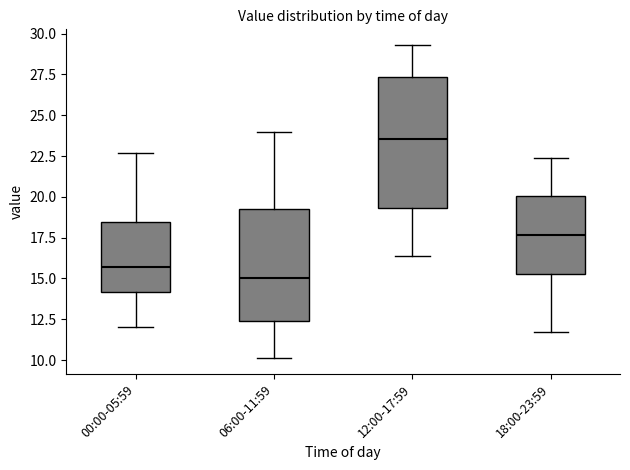

Reading left to right, transcribe this box plot: for each box, give where its median line is, the range the box spans, and where its two whiskers end, as read against the y-axis. The values are not printed on the chart, so give them approximately, as read against the axis.

00:00-05:59: median 15.5, box 14.0 to 18.5, whiskers 12.0 to 22.5
06:00-11:59: median 15.0, box 12.5 to 19.0, whiskers 10.0 to 24.0
12:00-17:59: median 23.5, box 19.5 to 27.5, whiskers 16.5 to 29.5
18:00-23:59: median 17.5, box 15.5 to 20.0, whiskers 11.5 to 22.5